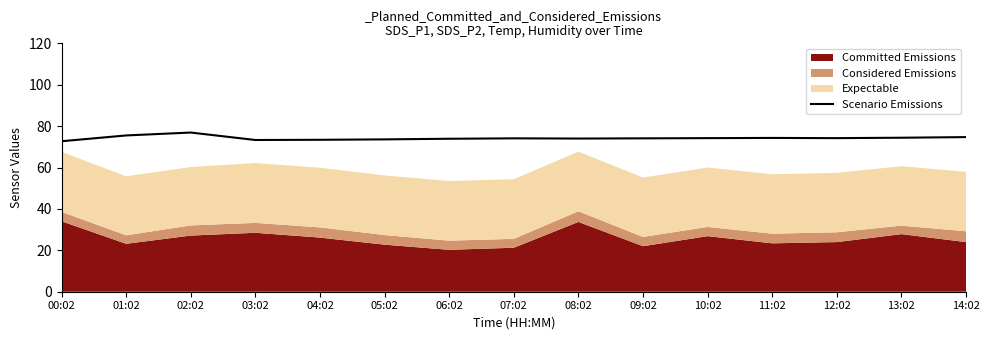

The value of Scenario Emissions at 02:02 is 76.9. True or false?

True